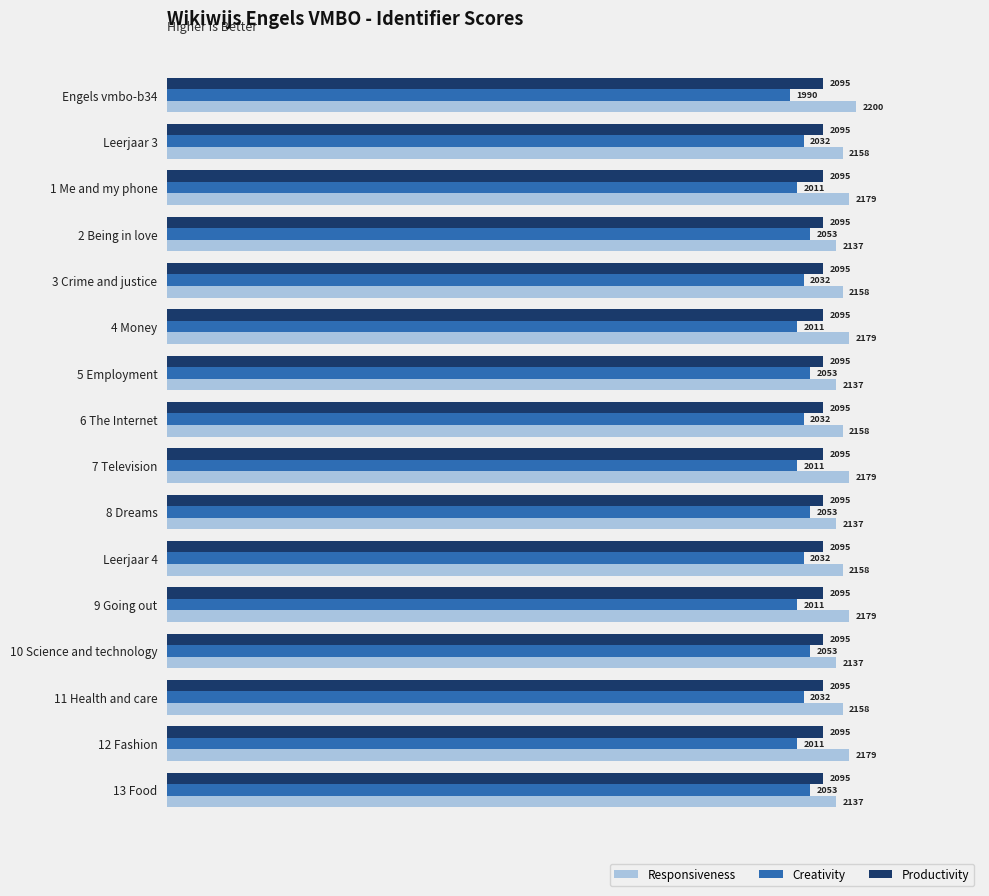

List the series in order of their peak value, lowest first.

Creativity, Productivity, Responsiveness